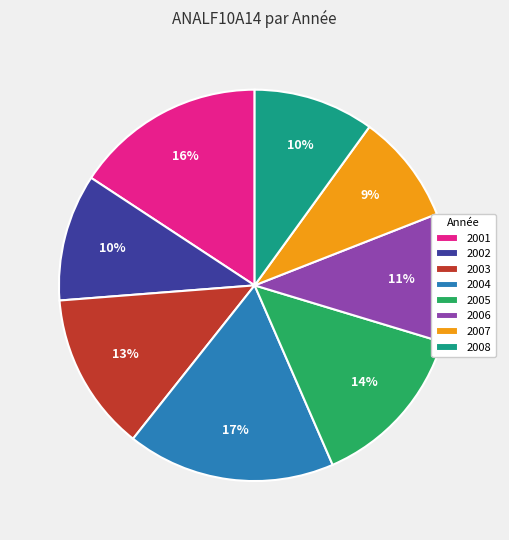

Do 2008 and 2007 together represent more than half of the pie?

No